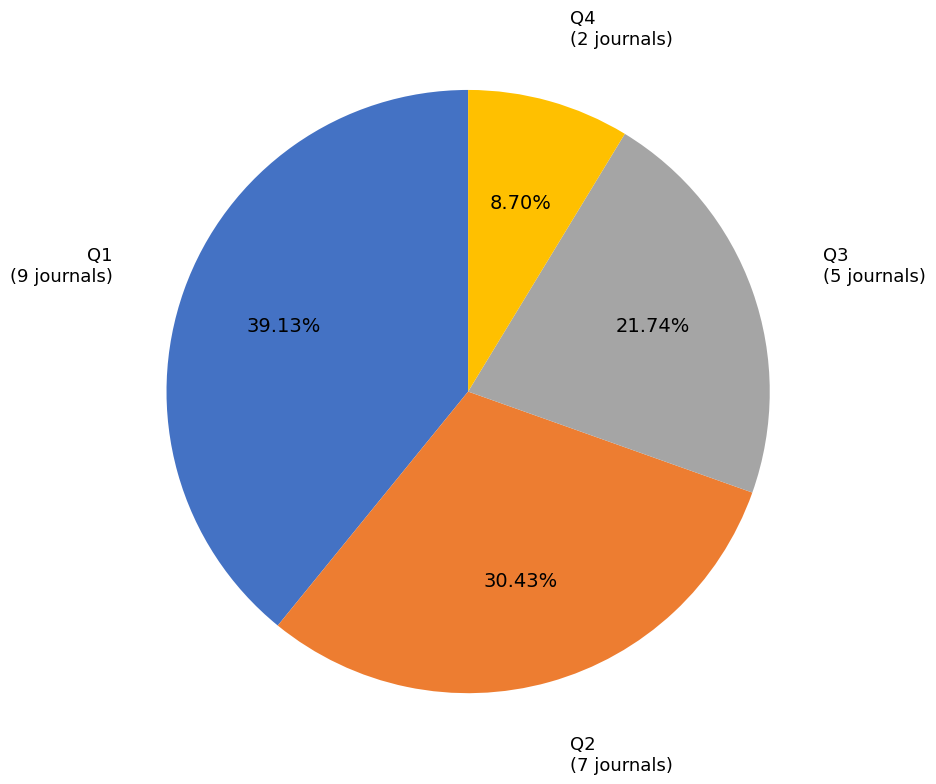

Which slice is the smallest?

Q4